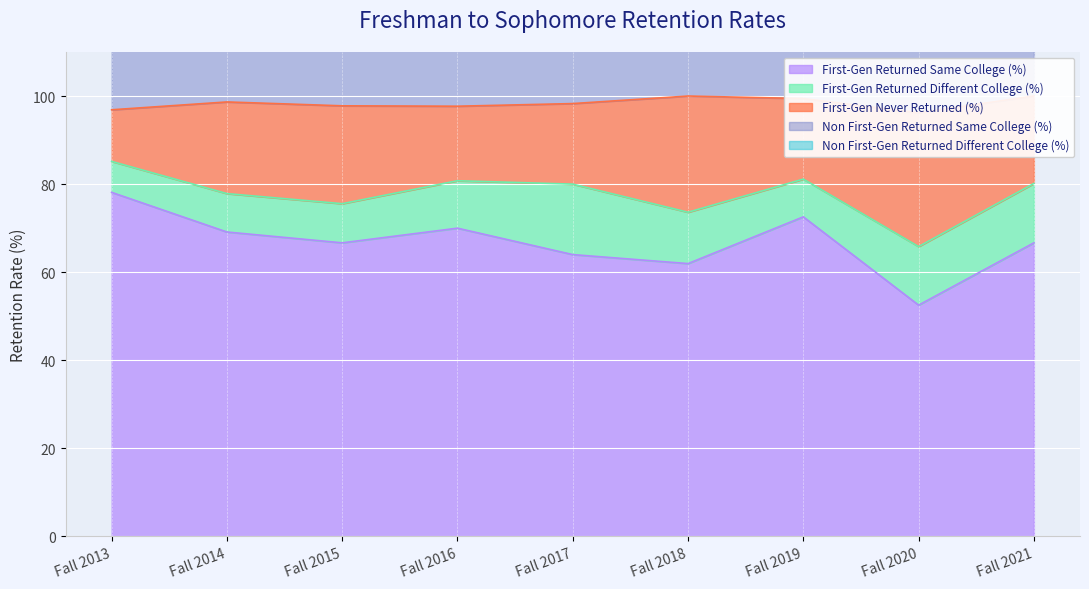

True or false: Non First-Gen Returned Same College (%) has more than 1 points higher than both neighbors.

True